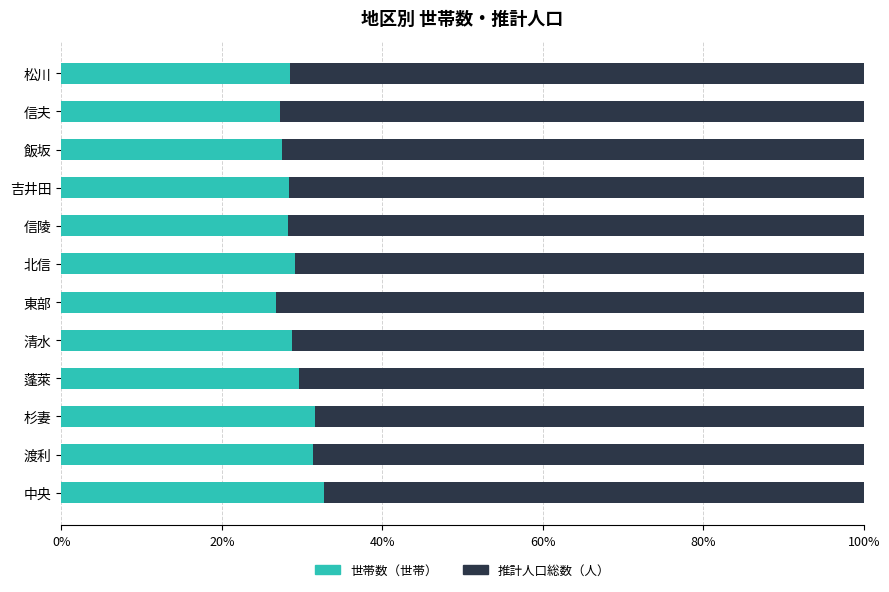

What is the approximate value of 世帯数（世帯） at 吉井田?

28.4